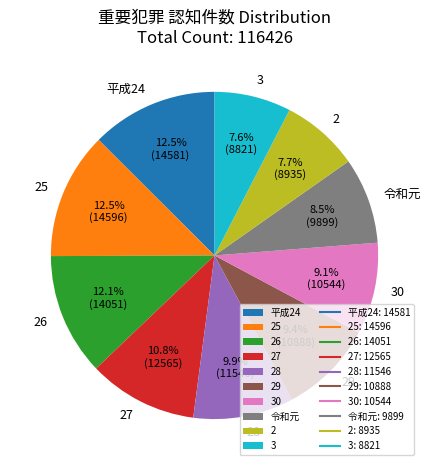

To the nearest percent, what is the difference between the 28 and 26 slice percentages?

2%